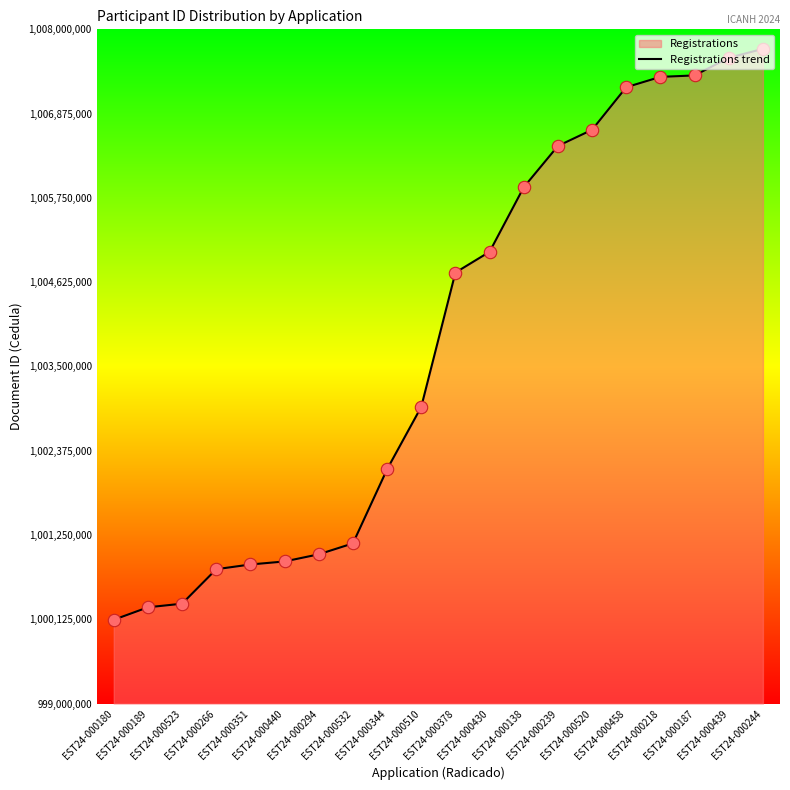

Approximately how many times larger is the value at EST24-000344 compared to EST24-000523?

1.0